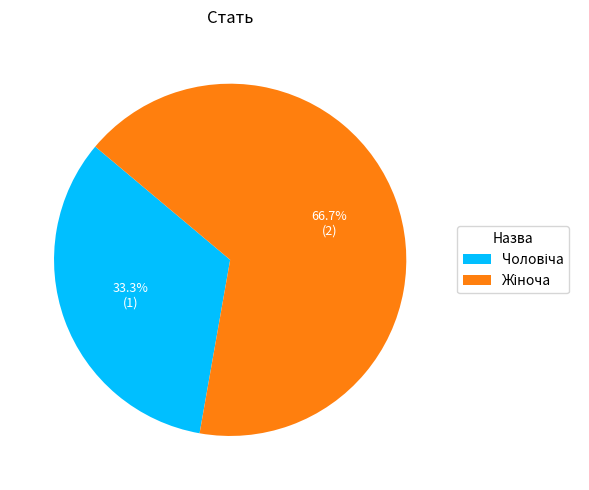

Does any single category account for the majority?

Yes